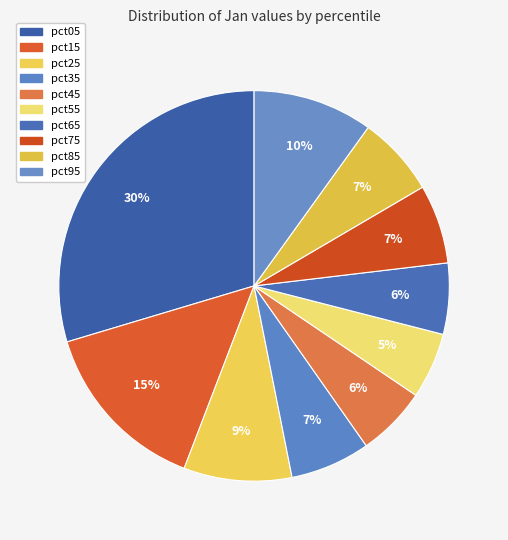

How much of the chart is everything except pct35?

93.4%